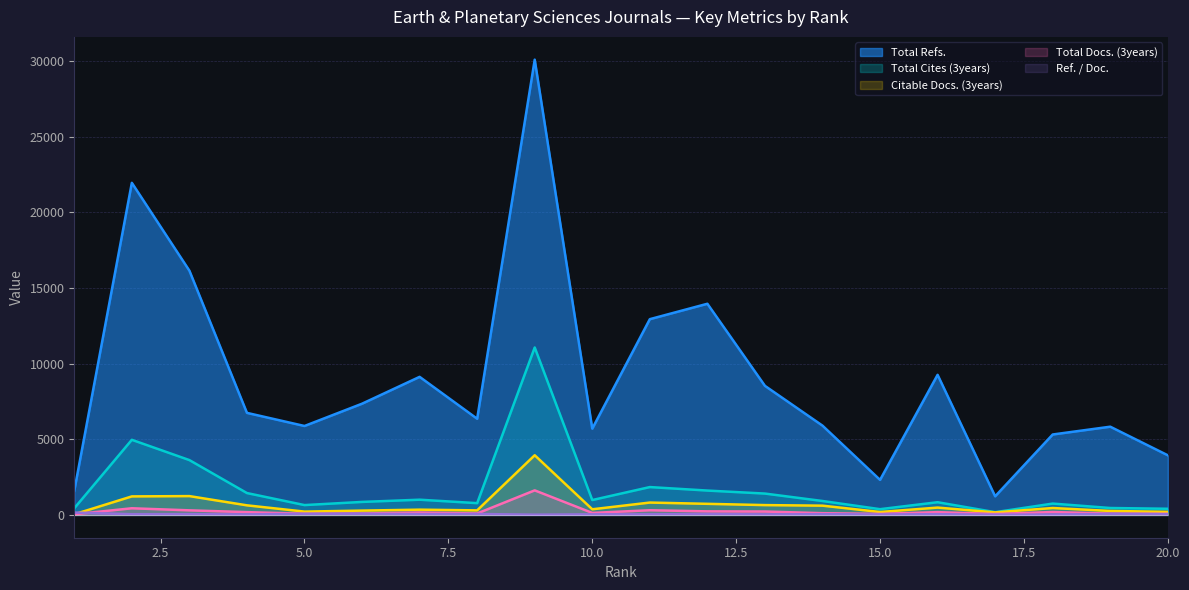

List the labels in order of Total Docs. (3years) value, largest first.

9, 2, 11, 3, 12, 13, 18, 4, 16, 7, 10, 14, 8, 6, 19, 5, 20, 15, 17, 1